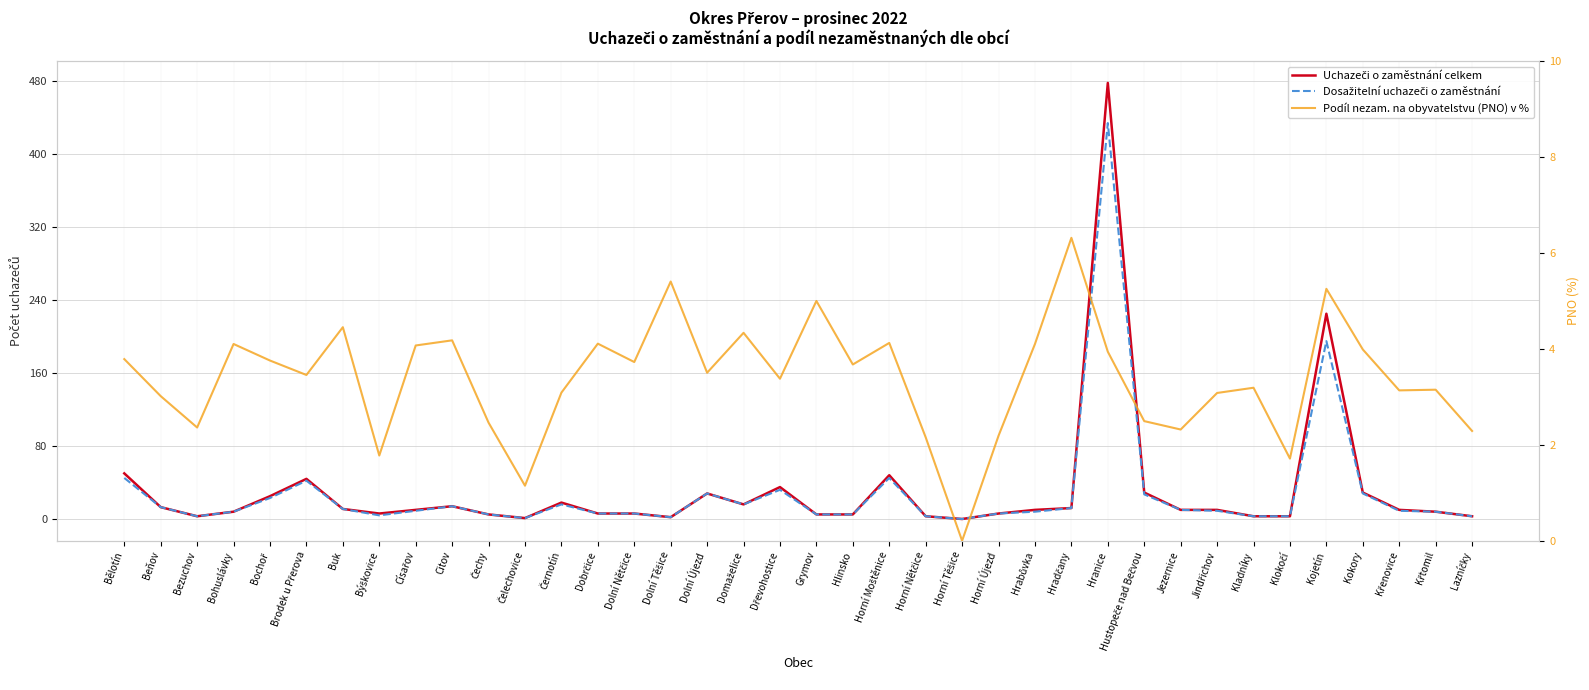

What is the difference between the maximum and minimum values in the Uchazeči o zaměstnání celkem series?

478.0